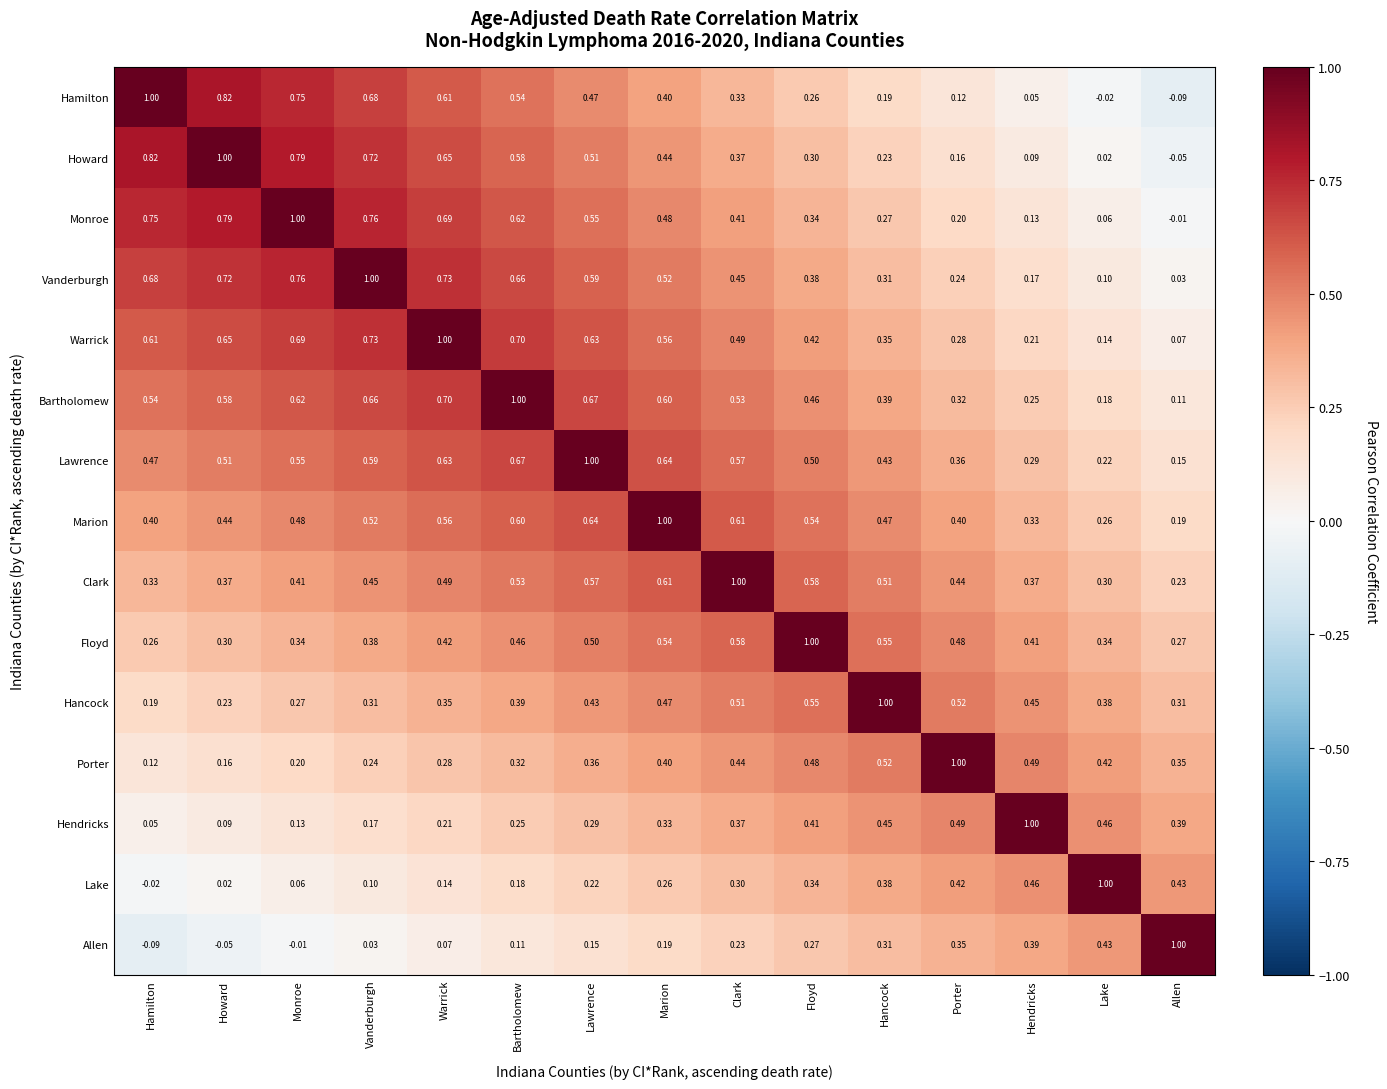

At which label is Allen closest to 0?

Monroe